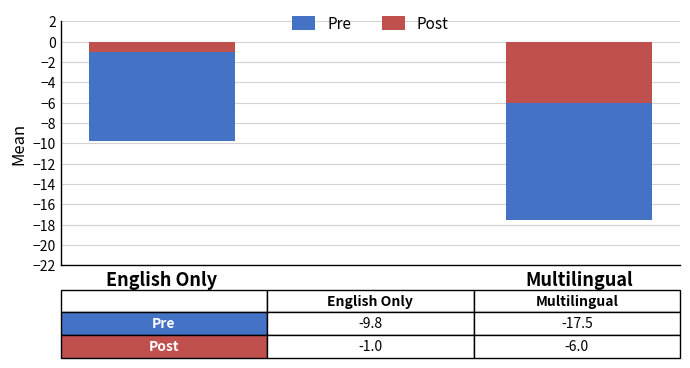

Reading left to right, extract all data points from this chart.

Pre: English Only=-9.8	Multilingual=-17.5
Post: English Only=-1.0	Multilingual=-6.0